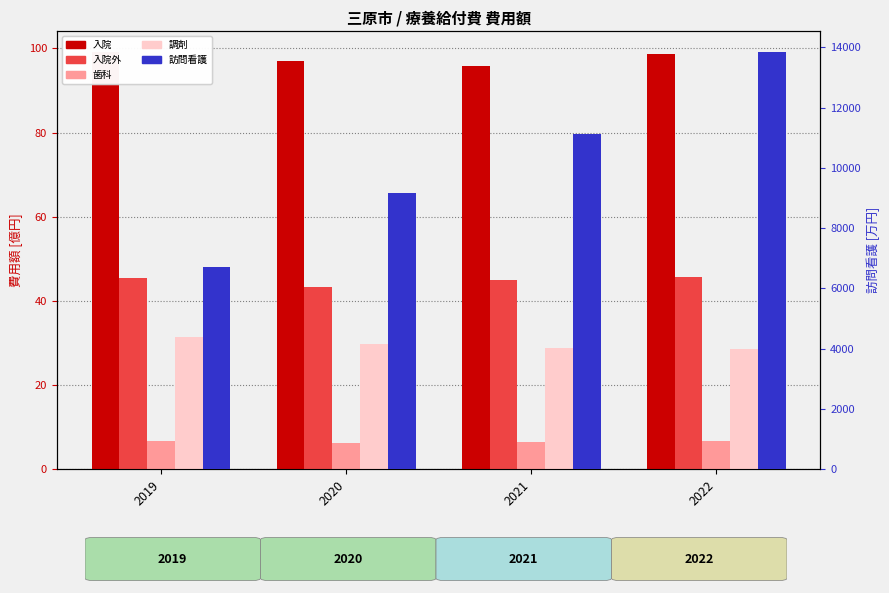

What is the sum of all 訪問看護 values?

40846.0